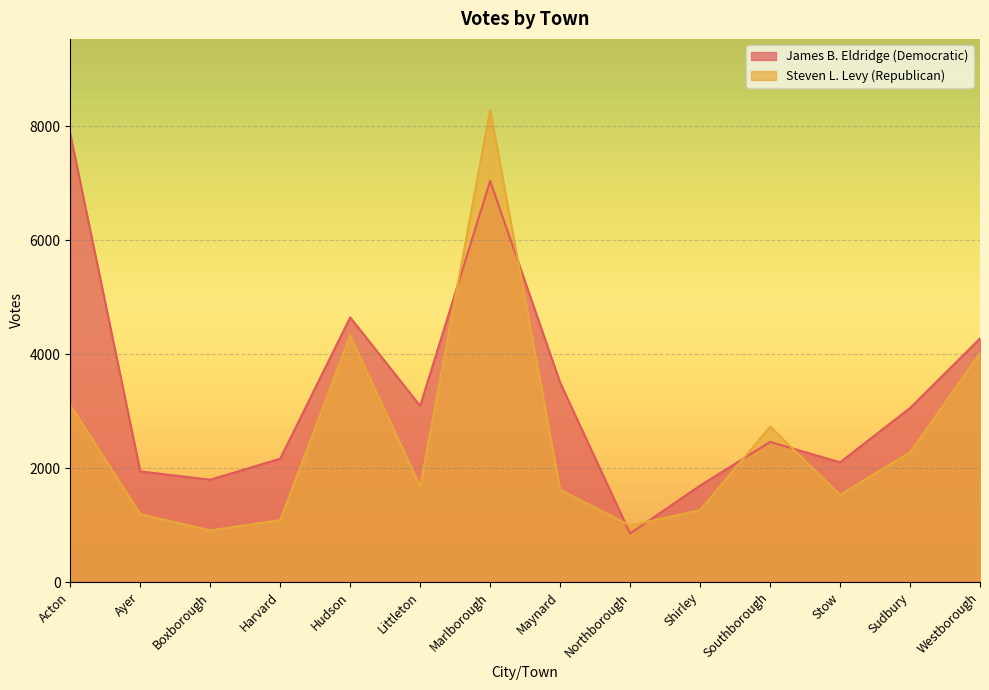

Reading left to right, transcribe all the data shown in this chart.

James B. Eldridge (Democratic): 7862	1941	1795	2164	4643	3090	7037	3499	852	1692	2459	2100	3052	4272
Steven L. Levy (Republican): 3106	1191	906	1086	4322	1675	8286	1621	990	1262	2726	1531	2276	4011